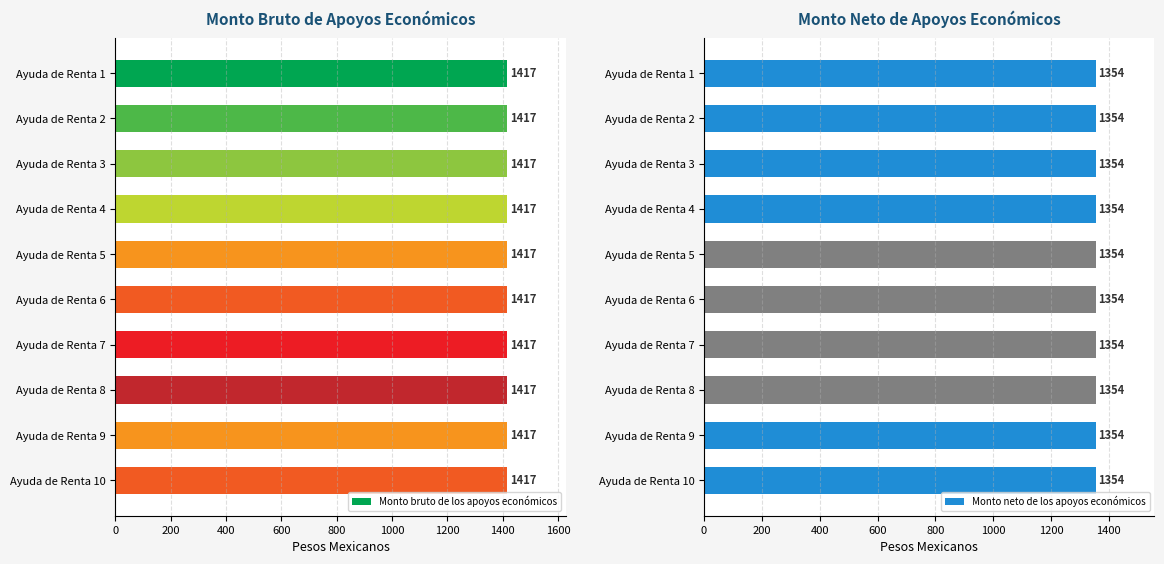

Which category has the highest value across all series?

Ayuda de Renta 1